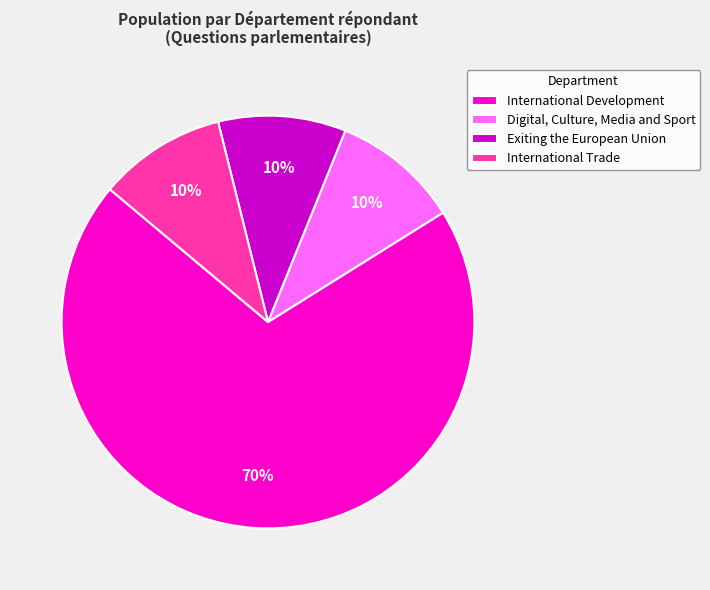

What percentage is the Exiting the European Union slice, to the nearest percent?

10%